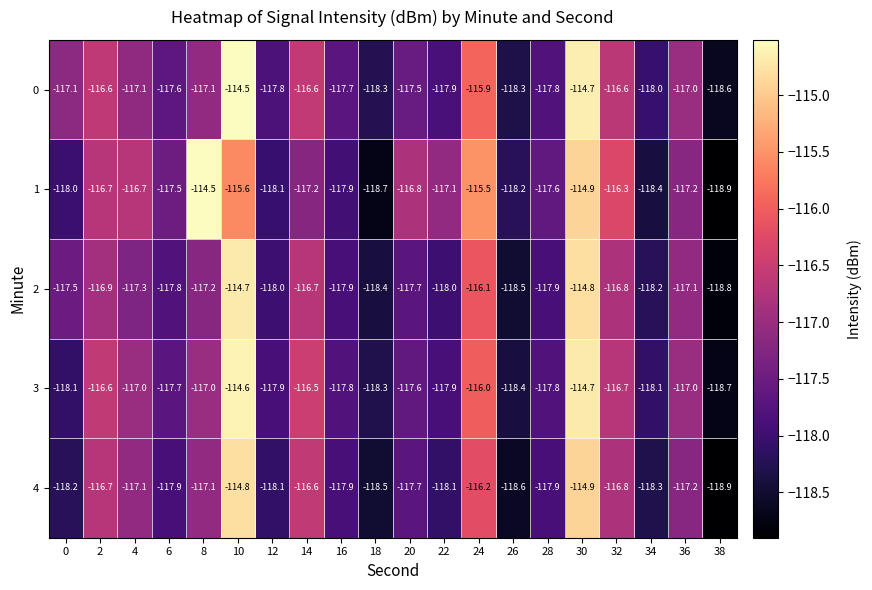

List the series in order of their overall mean, lowest first.

4, 2, 3, 0, 1